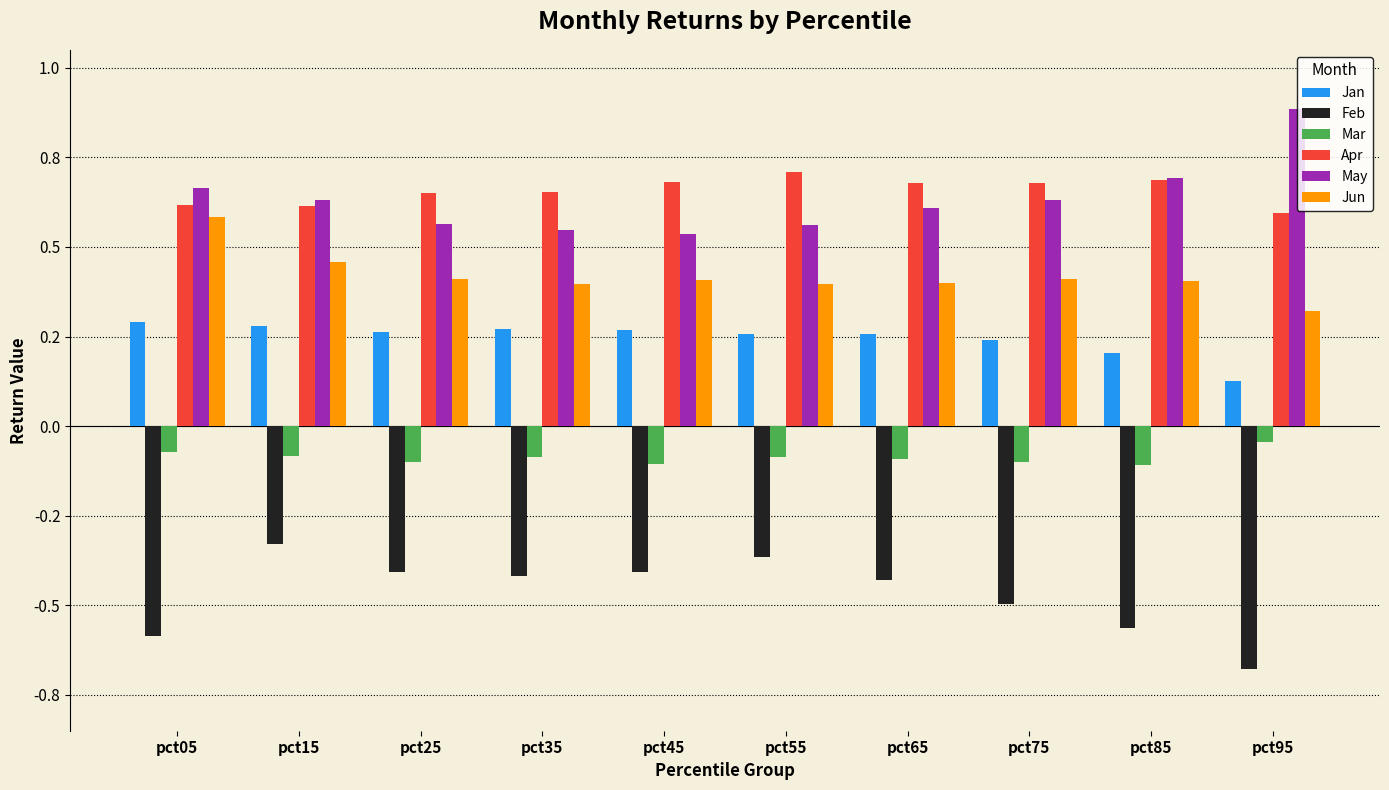

Does the chart contain any negative values?

Yes